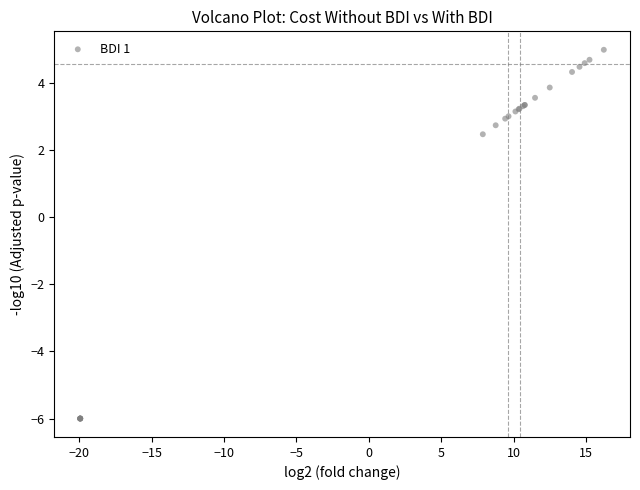

What Y value in the scatter plot is closest to 0?

2.5